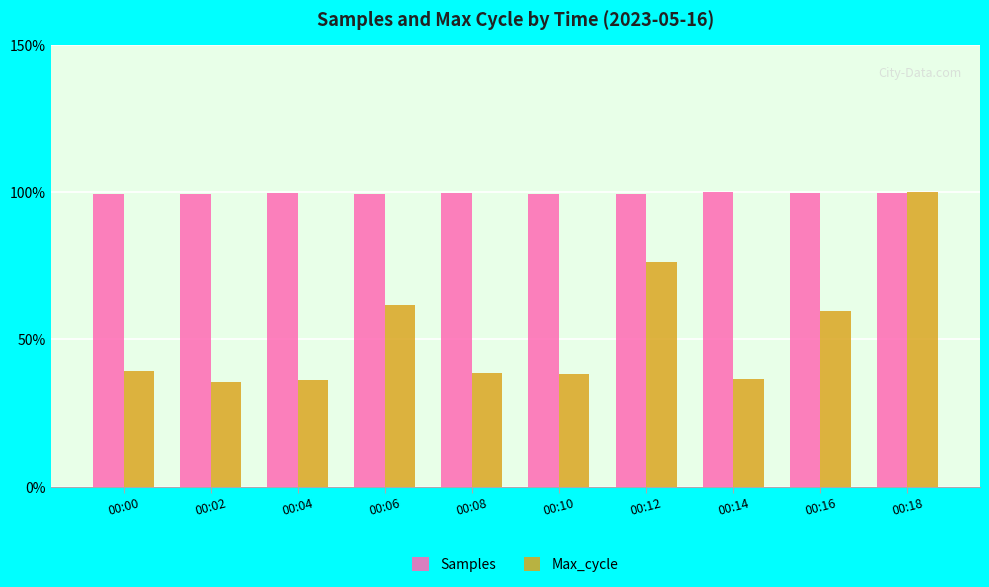

What is the smallest value displayed?

35.6